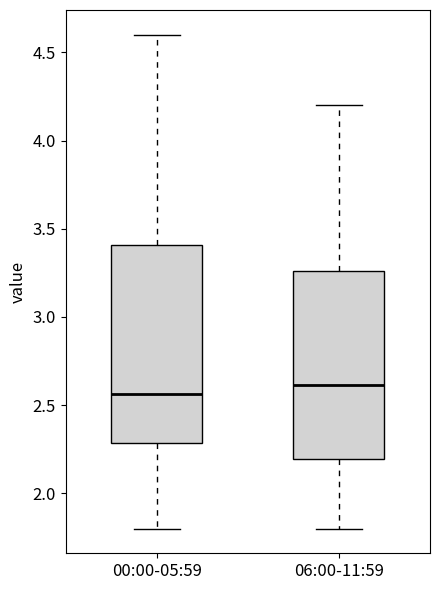

Which box's median line is the lowest?

00:00-05:59